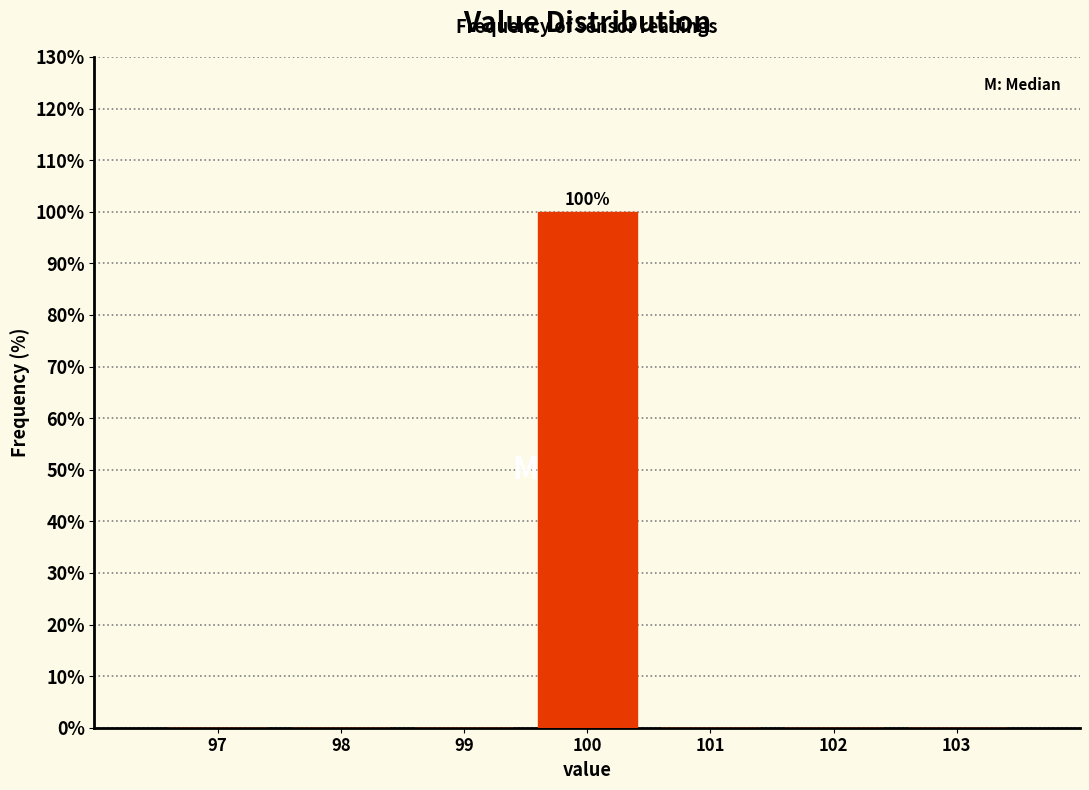

Reading right to left, what are all the values shown in this chart?

103=0	102=0	101=0	100=100	99=0	98=0	97=0